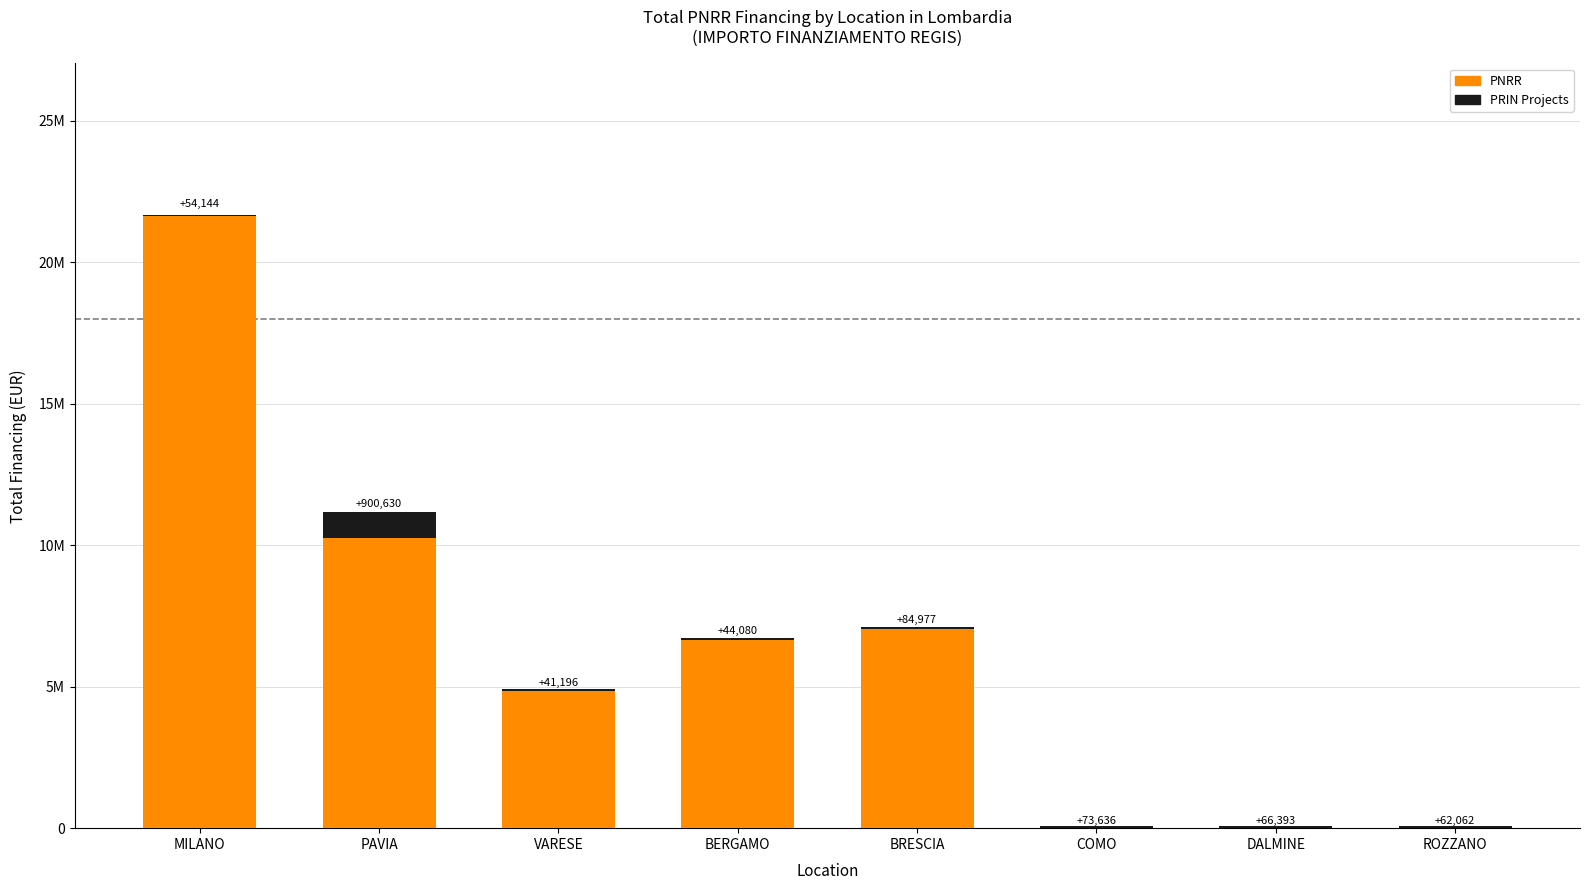

At which category is the sum across all series the highest?

MILANO